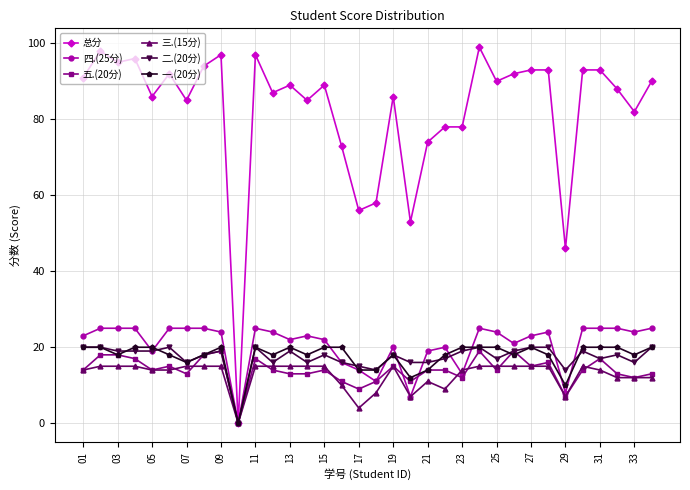

Which series has the largest range (max minus min)?

总分